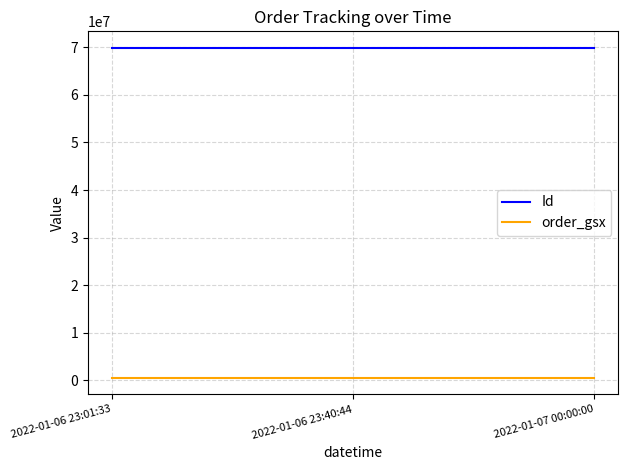

What is the maximum value for order_gsx?

525172